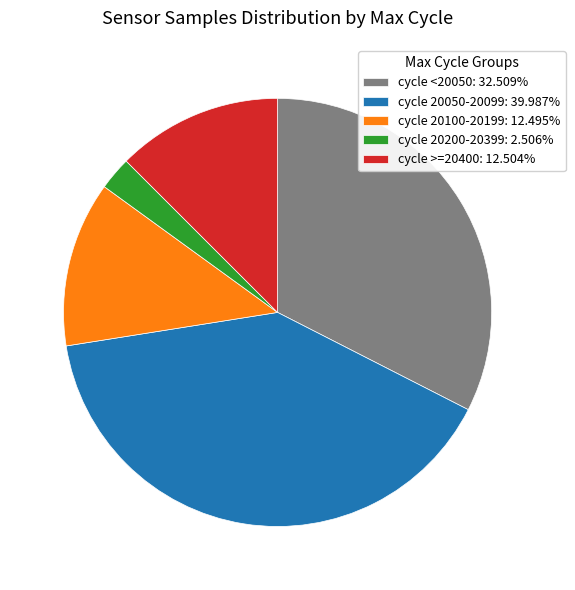

Combined, do cycle 20200-20399: 2.506% and cycle 20050-20099: 39.987% account for over 50%?

No